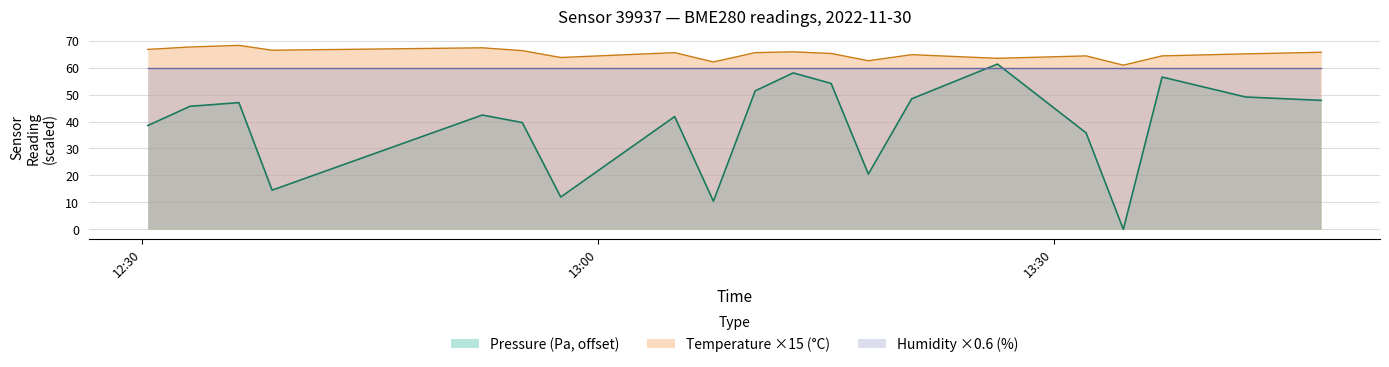

What is the value of the Temperature (°C) point at the 9th from the left?

62.1